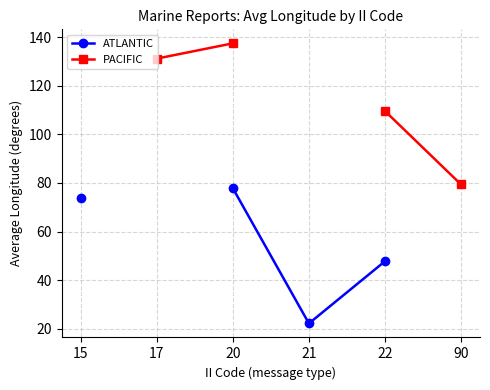

How many values in the PACIFIC series are below 137?

3